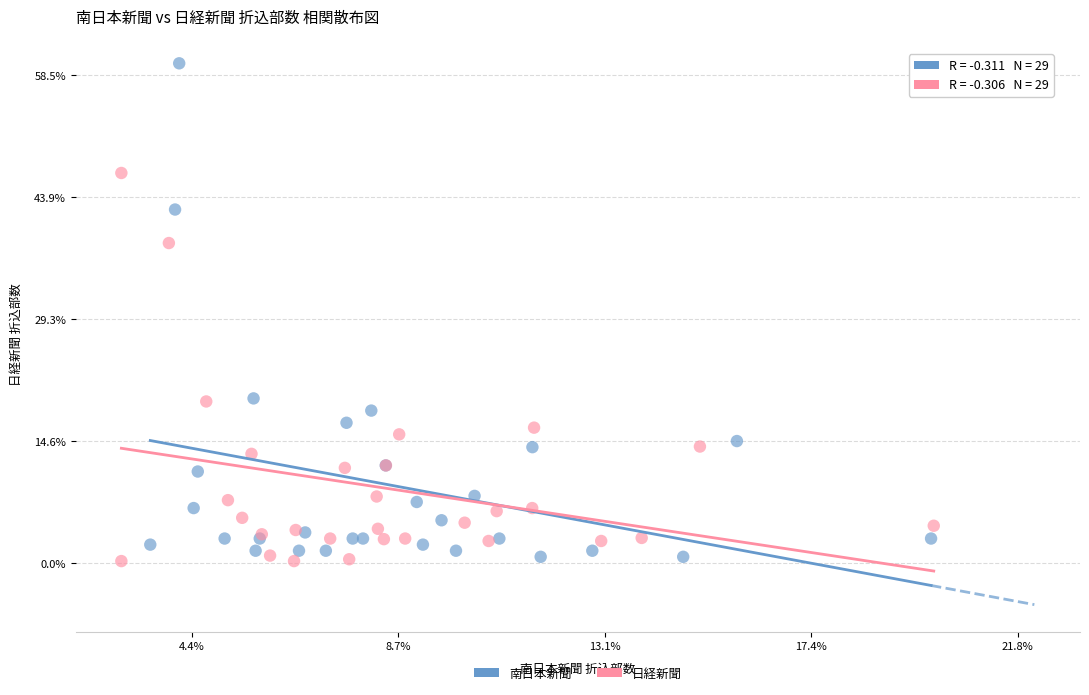

What are all the series names shown in the legend?

南日本新聞, 日経新聞